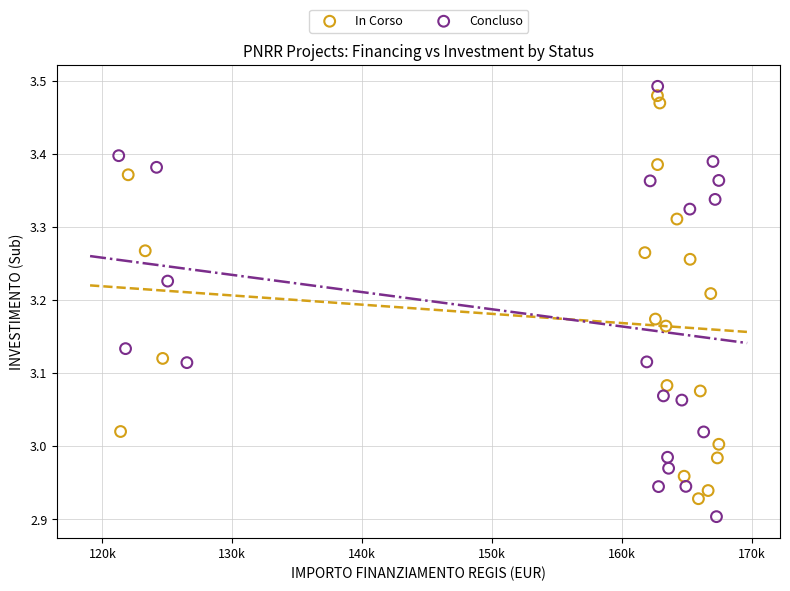

What are all the series names shown in the legend?

In Corso, Concluso